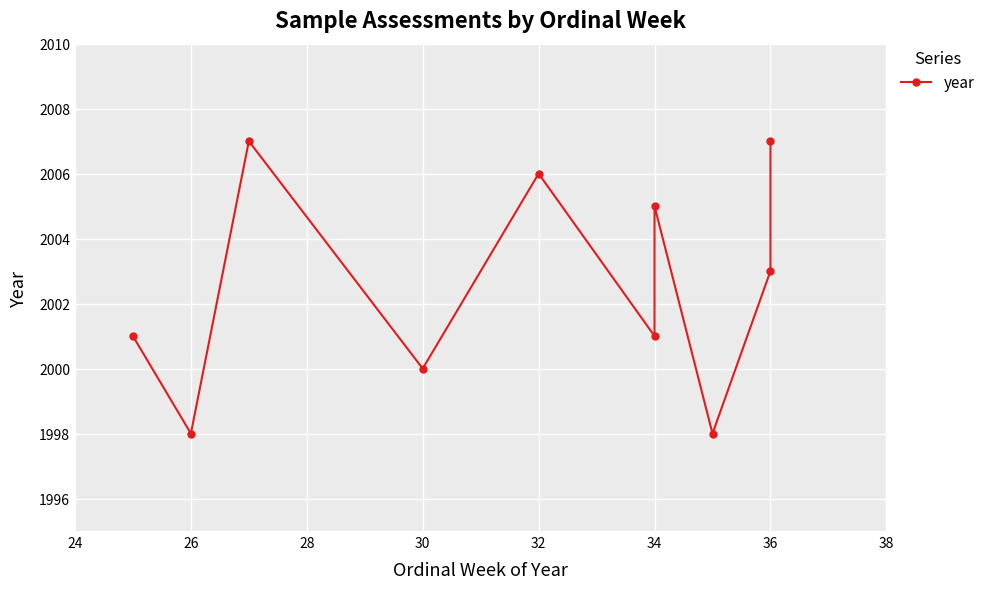

What is the ratio of the value at 28 to the value at 36?

1.0